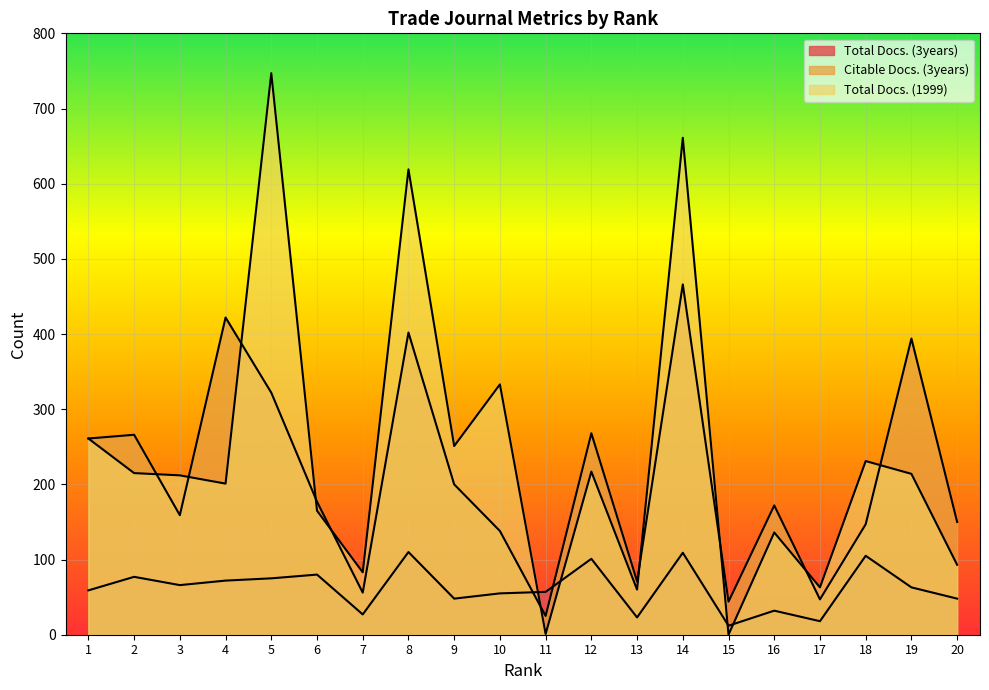

True or false: Total Docs. (1999) has a value of 38 at 13.

False